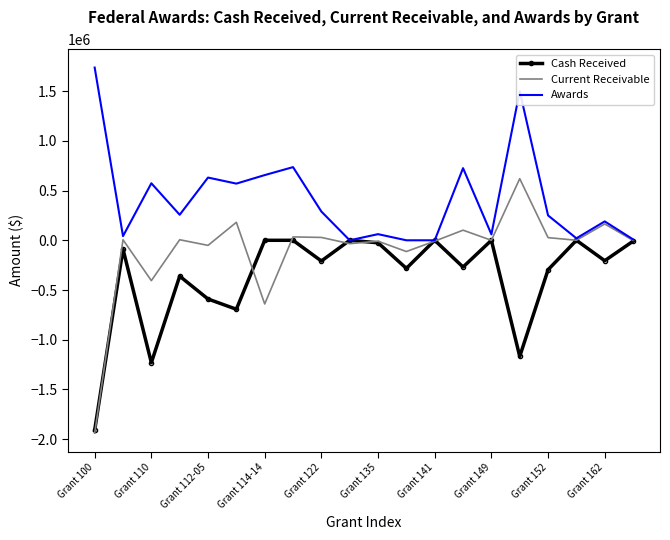

Which series has the largest range (max minus min)?

Current Receivable